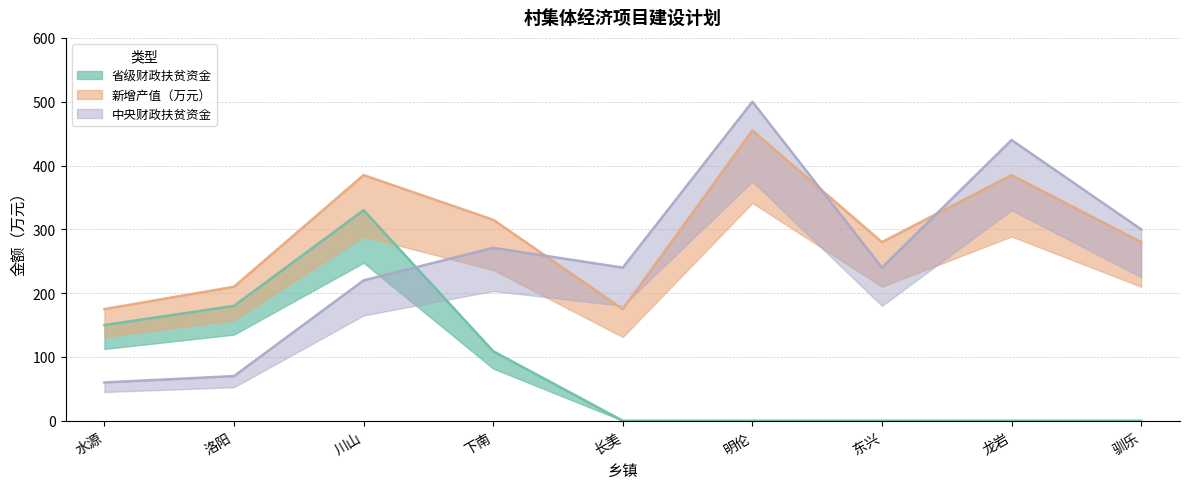

Which category has the highest value in the 省级财政扶贫资金 series?

川山